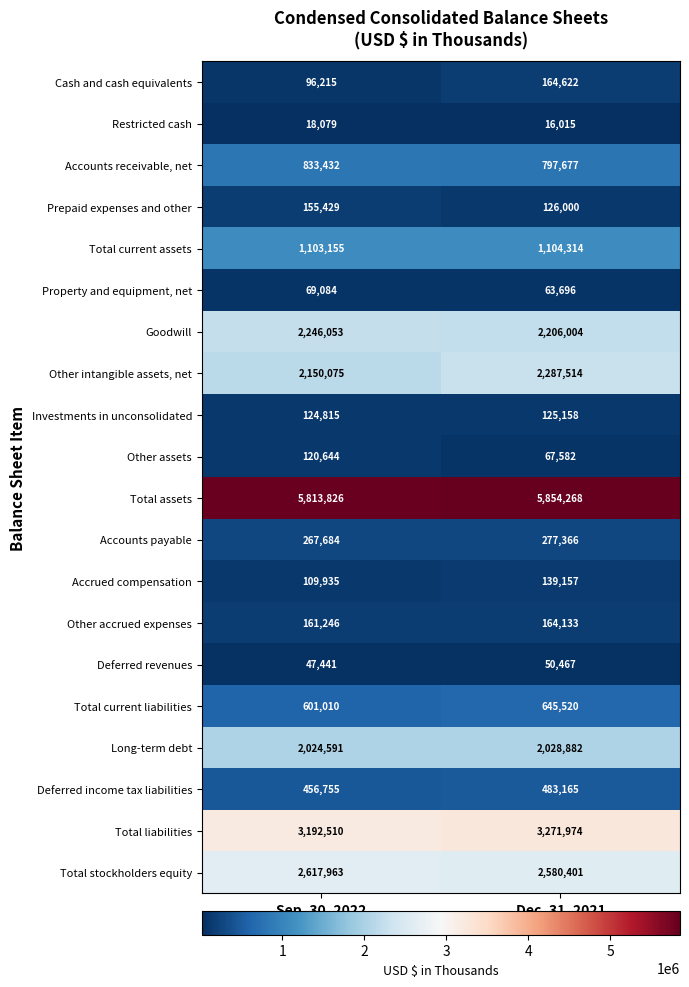

Which series has the widest spread of values?

Other intangible assets, net